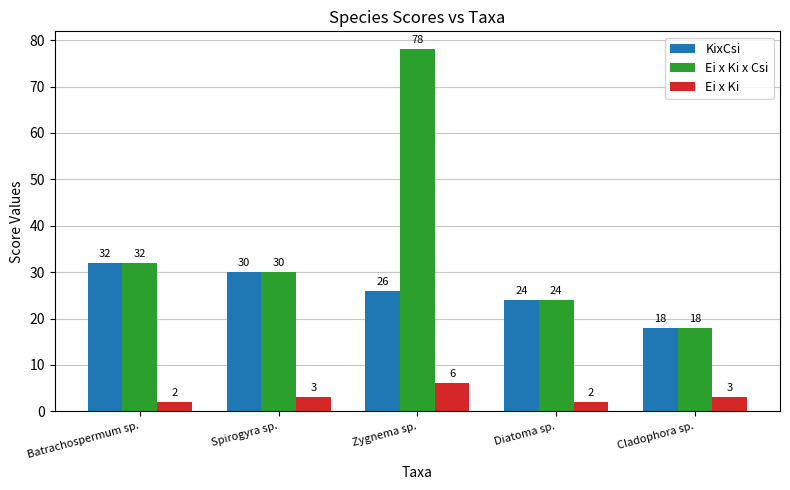

Between Zygnema sp. and Cladophora sp., which series saw the biggest shift?

Ei x Ki x Csi